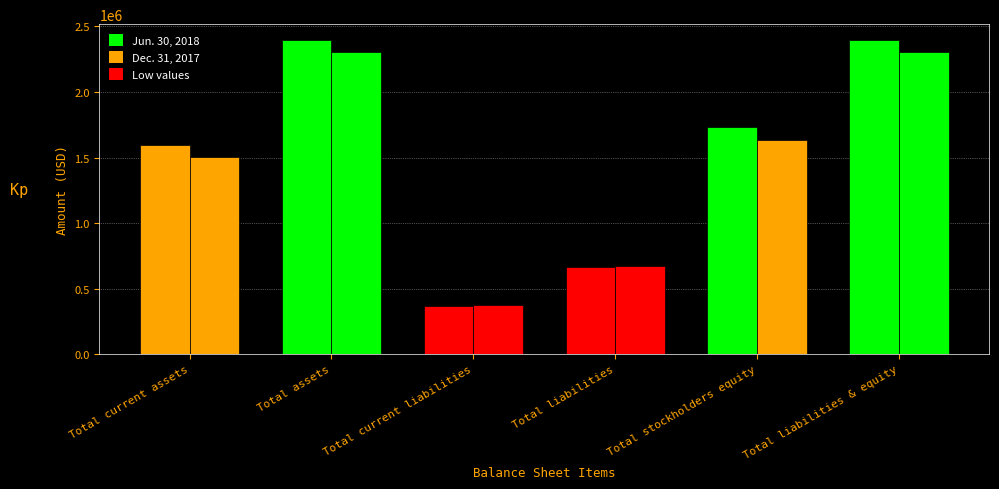

Where is Jun. 30, 2018 nearest to the value 1382698?

Total current assets